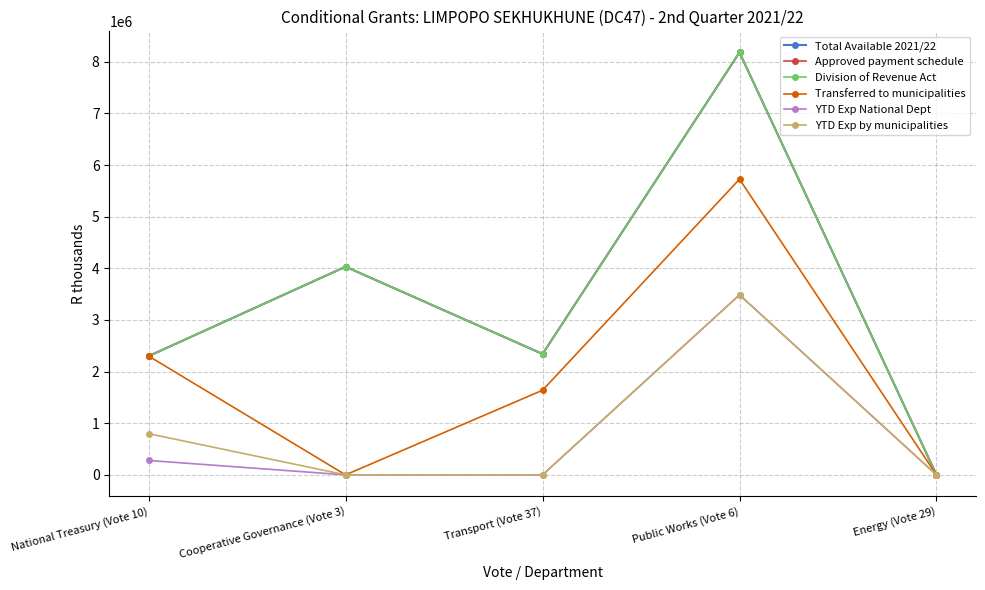

True or false: Approved payment schedule has more than 0 points higher than both neighbors.

True